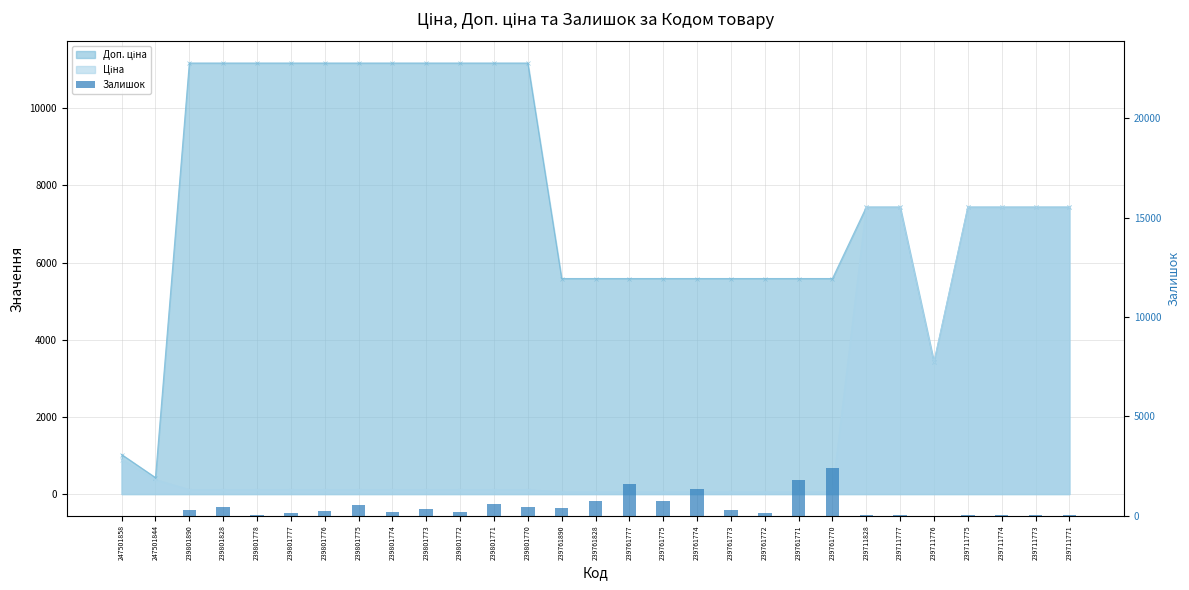

Rank the categories by value from highest to lowest.

239761770, 239761771, 239761777, 239761774, 239761775, 239761828, 239801771, 239801775, 239801828, 239801770, 239761890, 239801773, 239761773, 239801890, 239801776, 239801772, 239801774, 239801777, 239761772, 239711771, 239711774, 239711773, 239711775, 239801778, 239711777, 239711828, 247501858, 247501844, 239711776